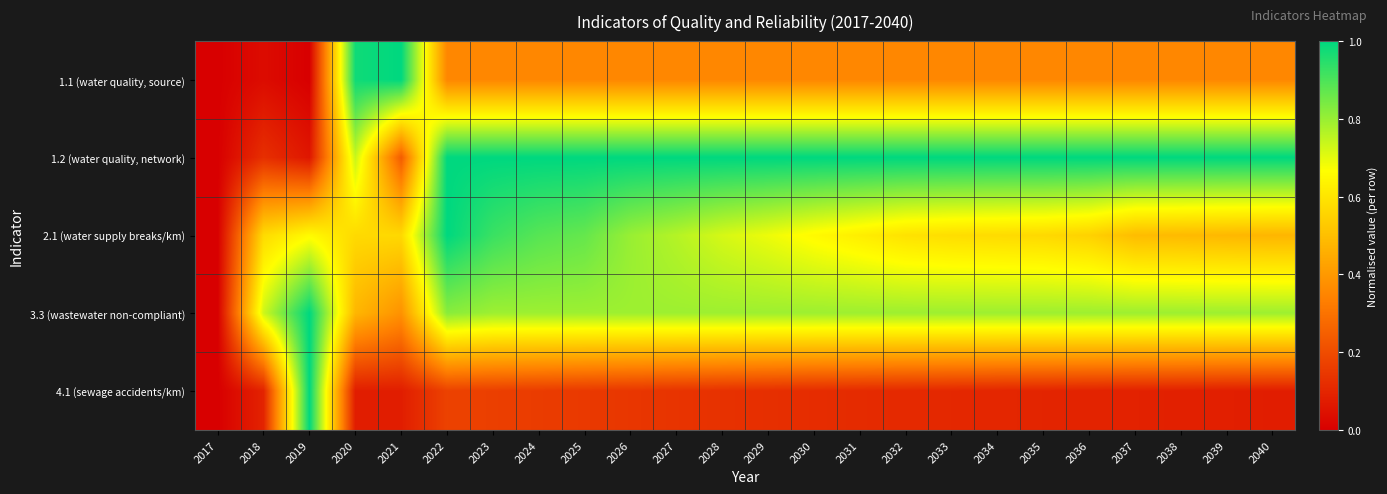

At which category is the sum across all series the highest?

2022